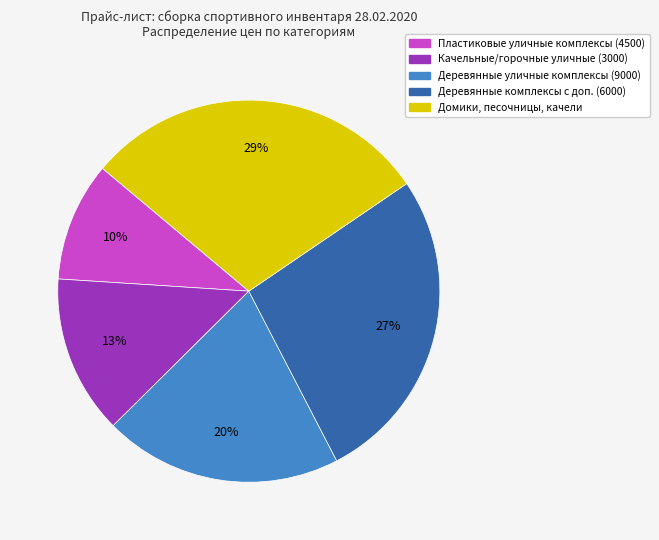

Does any single category account for the majority?

No